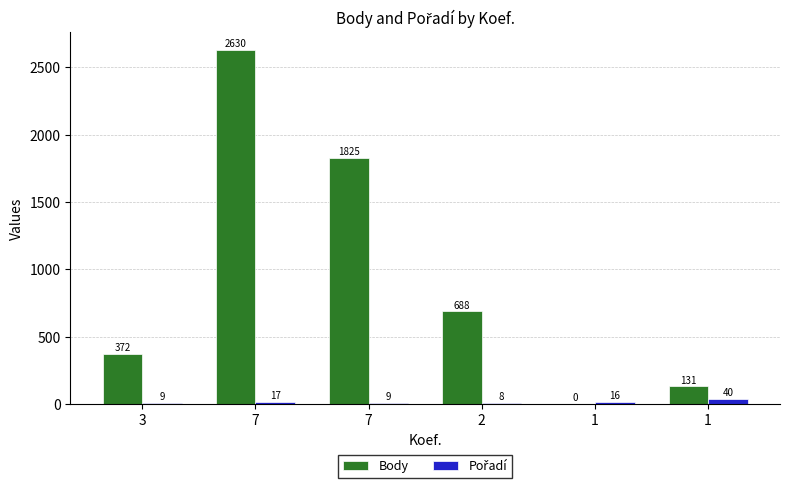

How many data points does each series have?

6